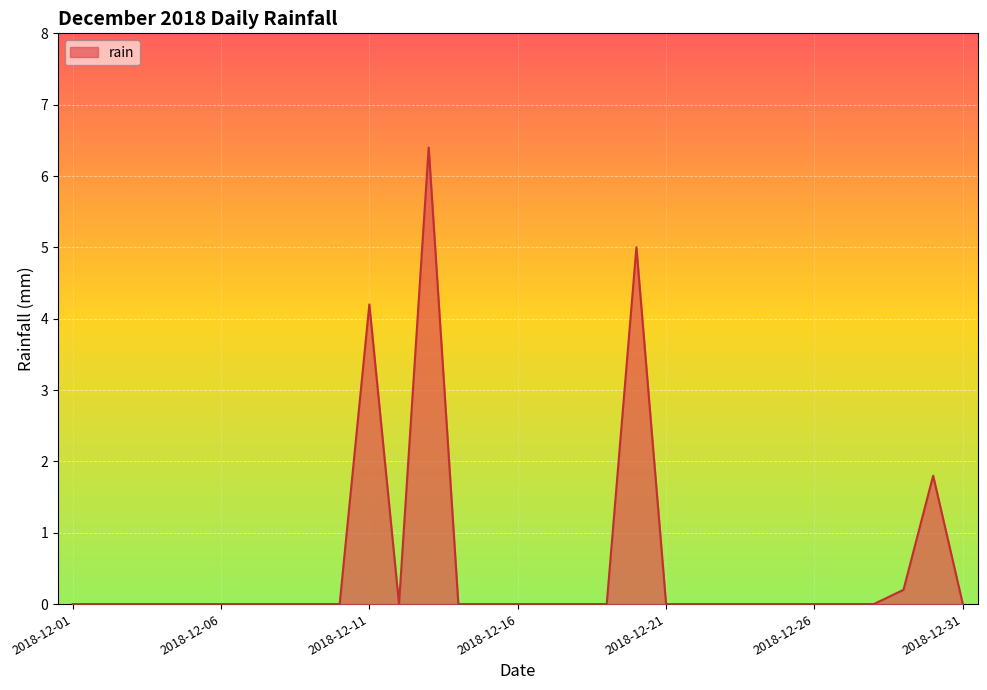

What is the difference between the maximum and minimum values?

6.4